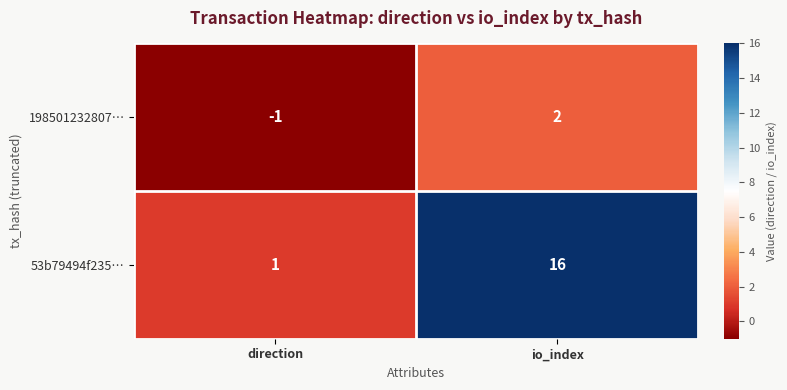

What is the difference between the maximum and minimum values in the 198501232807… series?

3